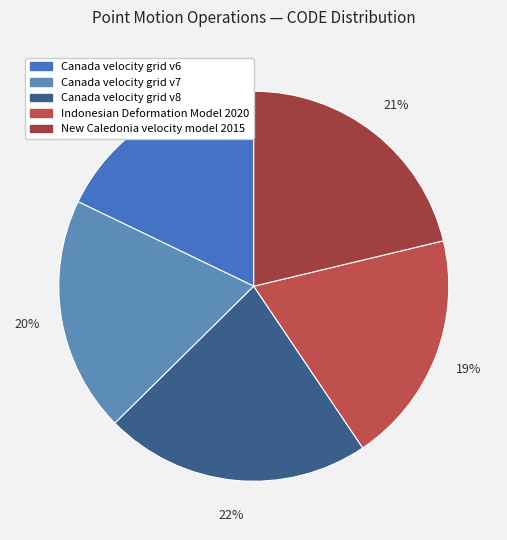

What percentage is NOT represented by Canada velocity grid v6?

82.1%